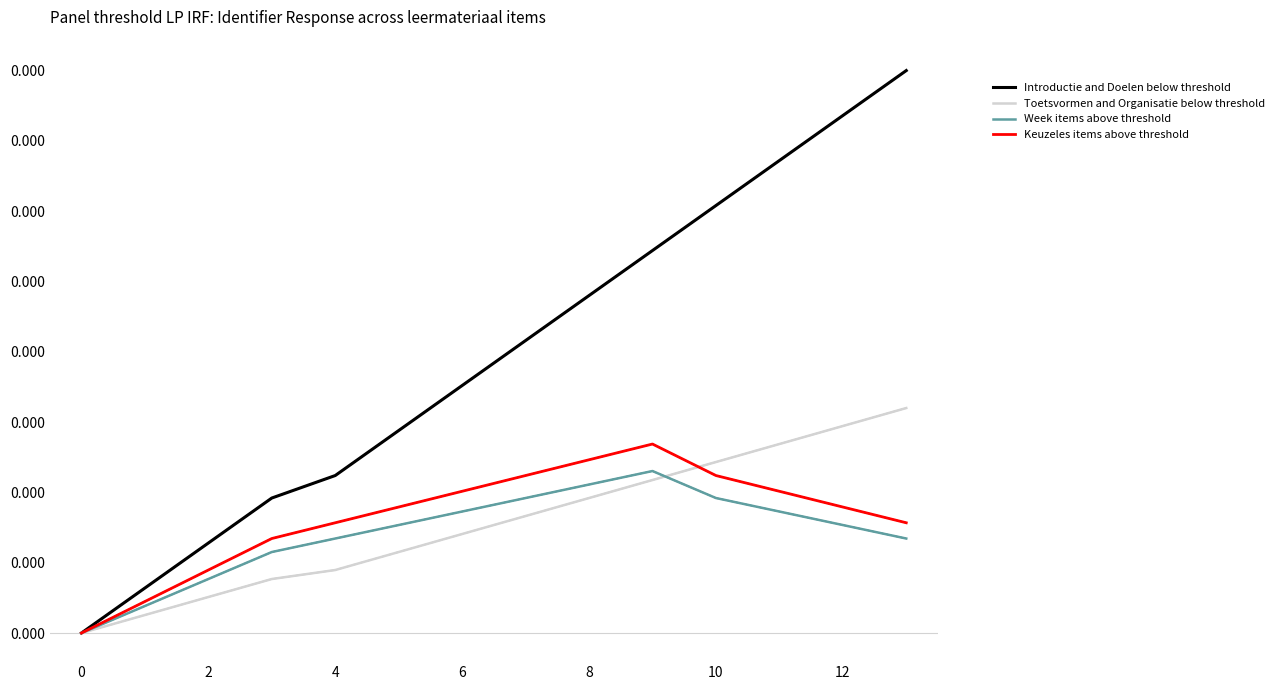

What are all the series names shown in the legend?

Introductie and Doelen below threshold, Toetsvormen and Organisatie below threshold, Week items above threshold, Keuzeles items above threshold